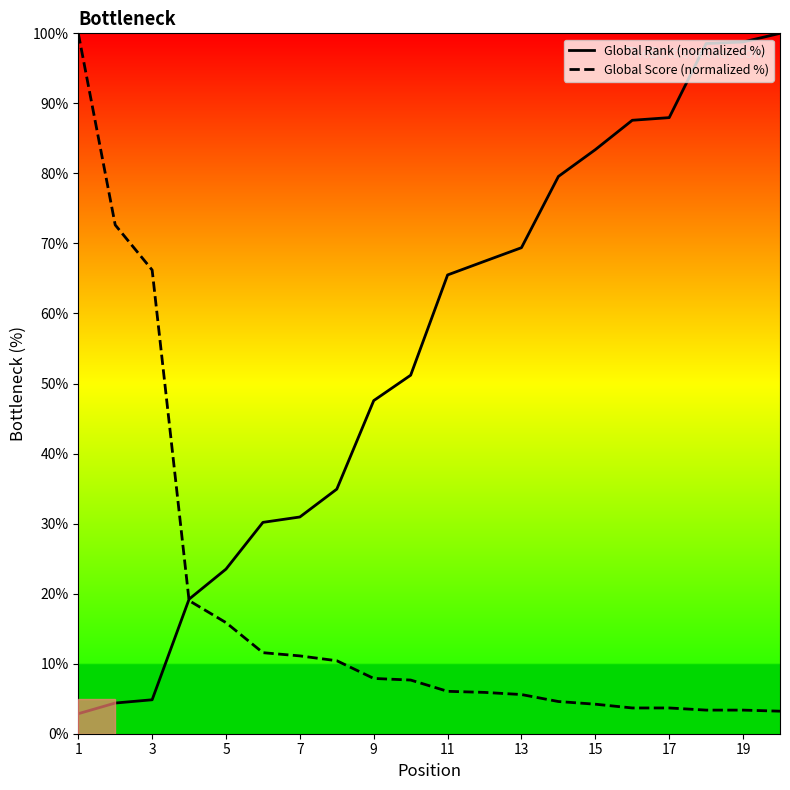

Reading right to left, what are all the values shown in this chart?

Global Rank (normalized %): 100.0	98.8	98.5	88.0	87.6	83.4	79.6	69.4	67.5	65.5	51.2	47.6	34.9	30.9	30.2	23.5	19.2	4.8	4.4	2.9
Global Score (normalized %): 3.2	3.4	3.4	3.7	3.7	4.2	4.6	5.6	5.9	6.1	7.7	7.9	10.4	11.1	11.6	15.9	19.0	66.2	72.6	100.0